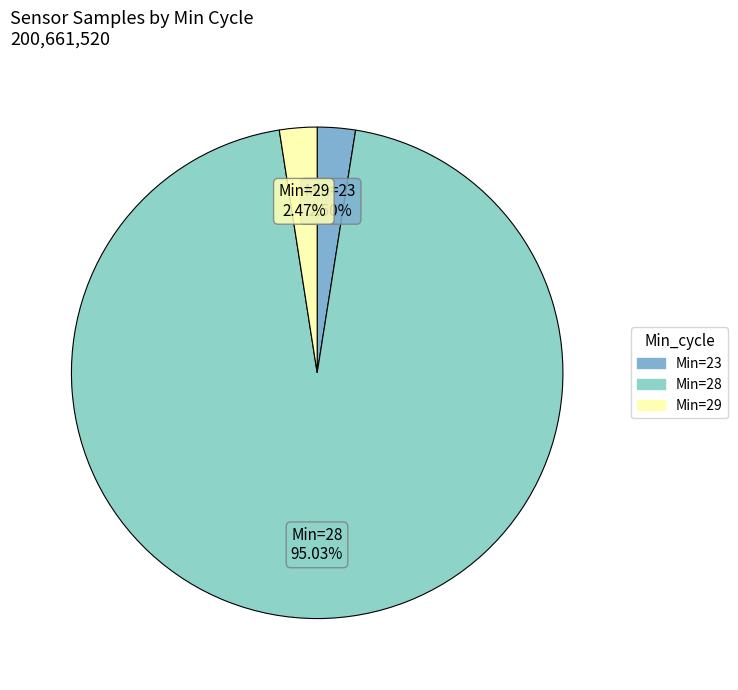

How many slices are in this pie chart?

3